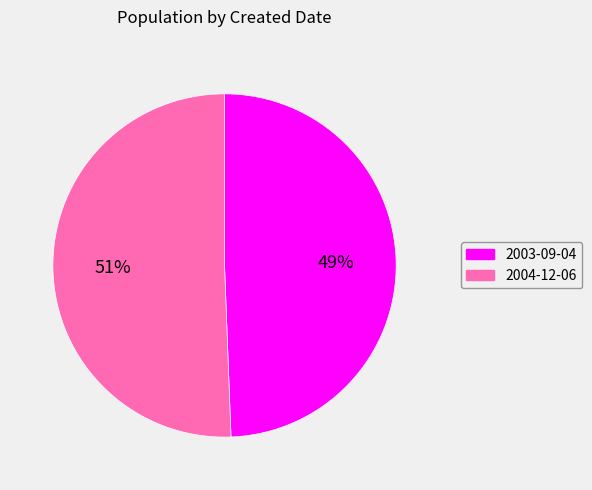

Which slice represents more than half of the pie?

2004-12-06